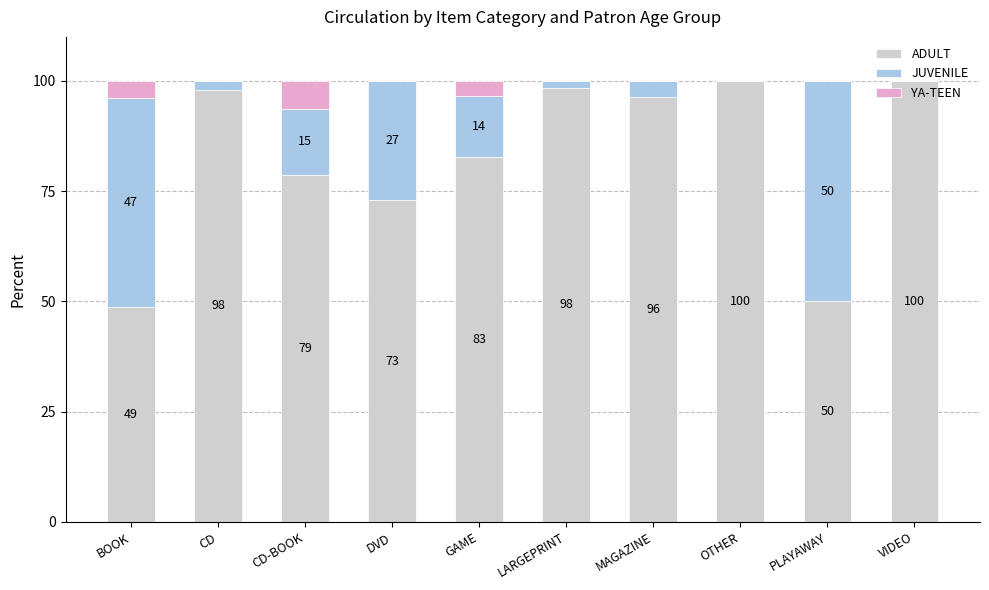

The ADULT series shows 32.3 at LARGEPRINT. True or false?

False